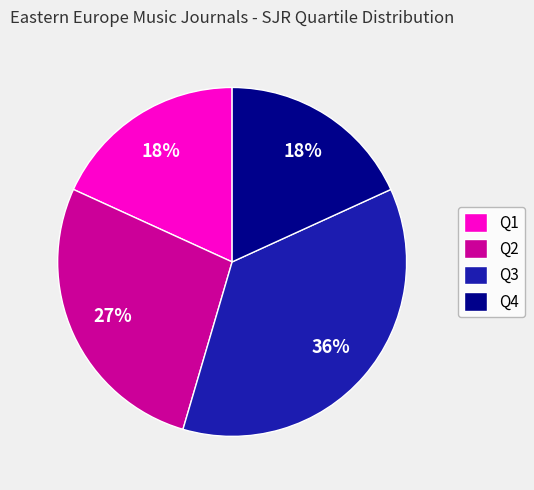

What percentage is the Q1 slice, to the nearest percent?

18%